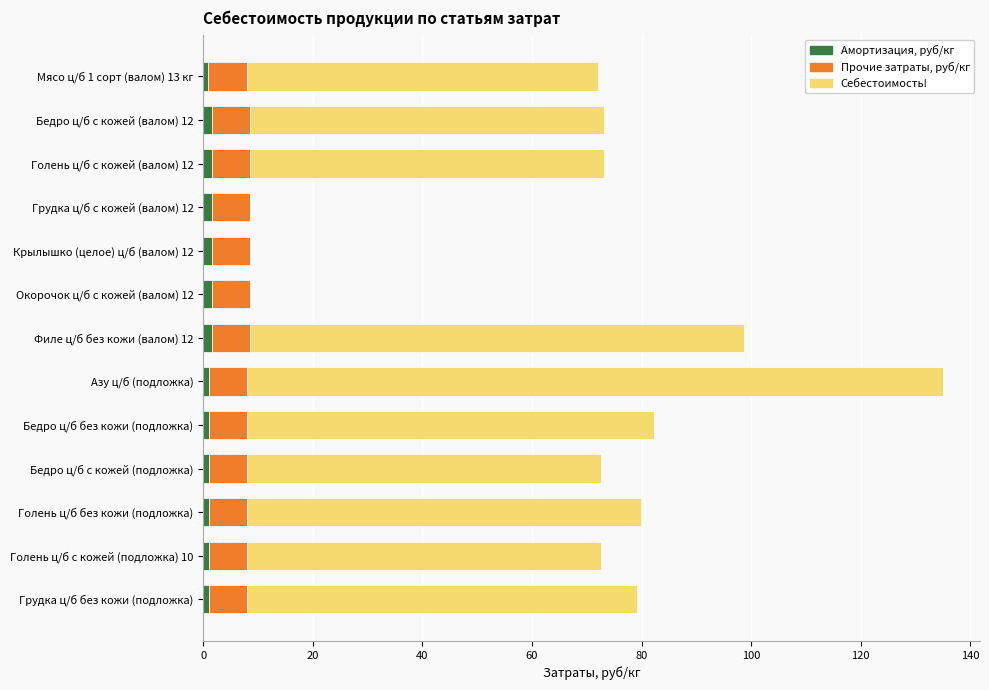

At which category is the sum across all series the highest?

Азу ц/б (подложка)